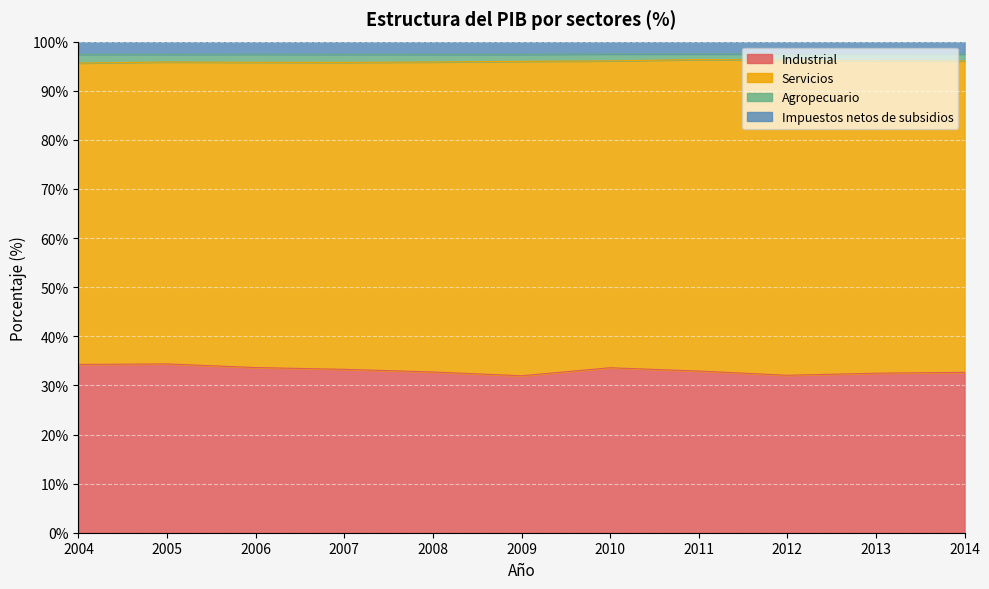

The value of Industrial at 2014 is 9.5. True or false?

False